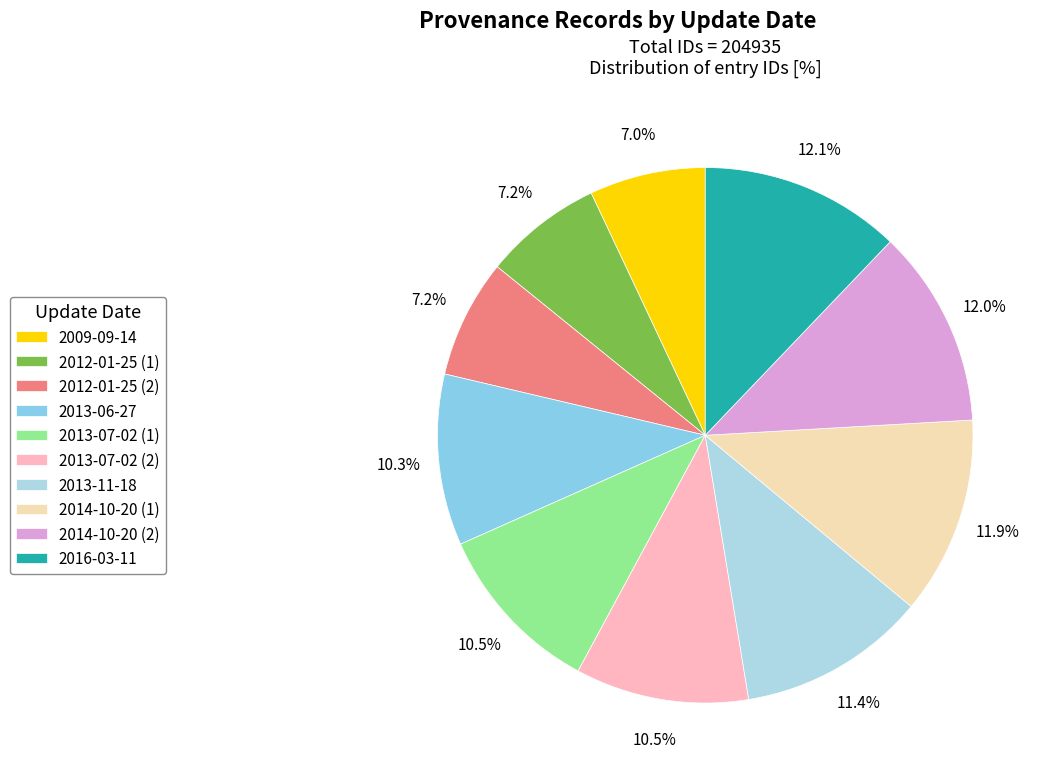

What portion of the pie excludes 2012-01-25 (1)?

92.8%